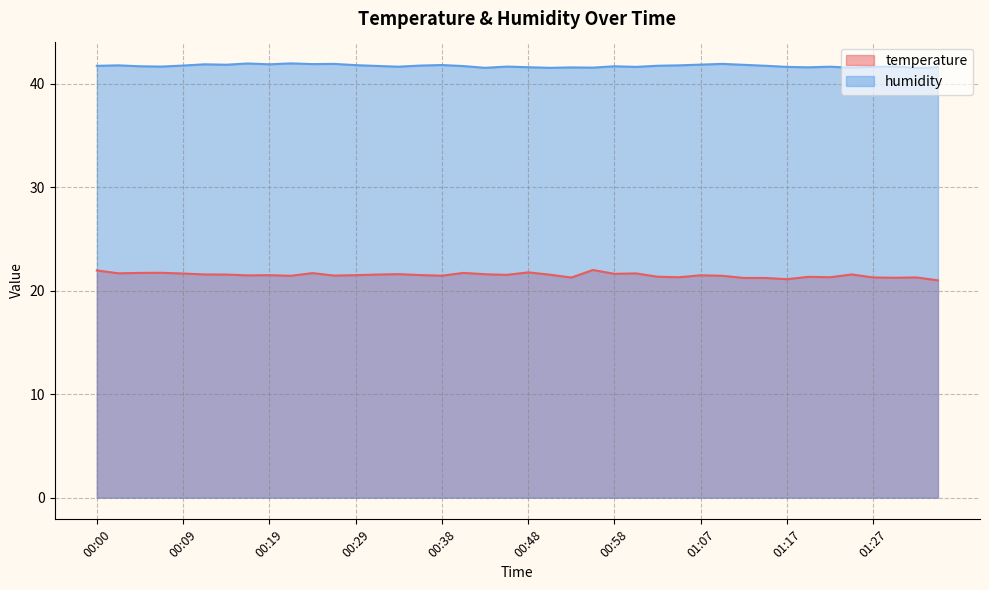

Which category has the lowest value across all series?

01:34